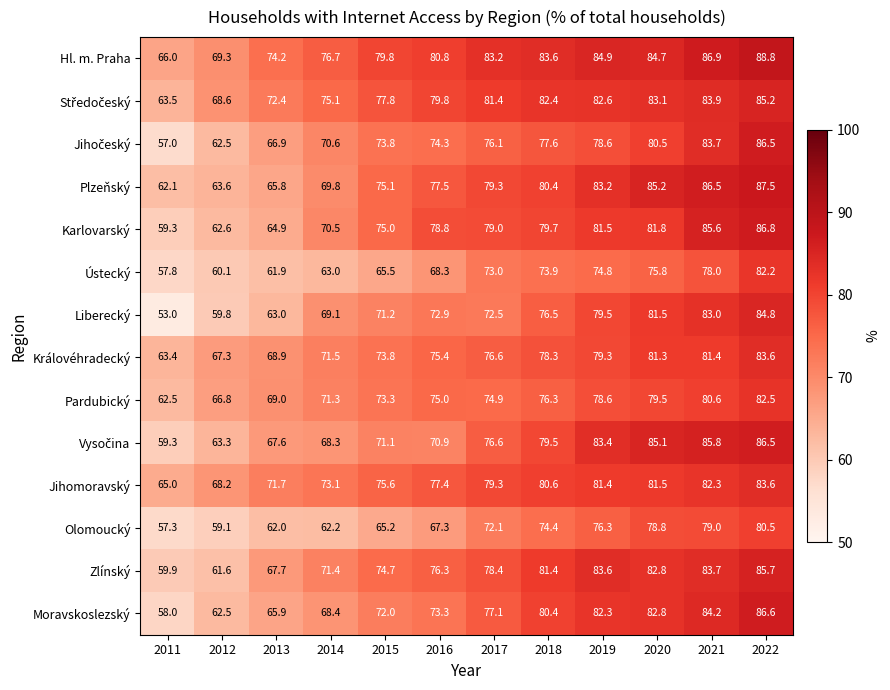

Which series has the largest range (max minus min)?

Liberecký